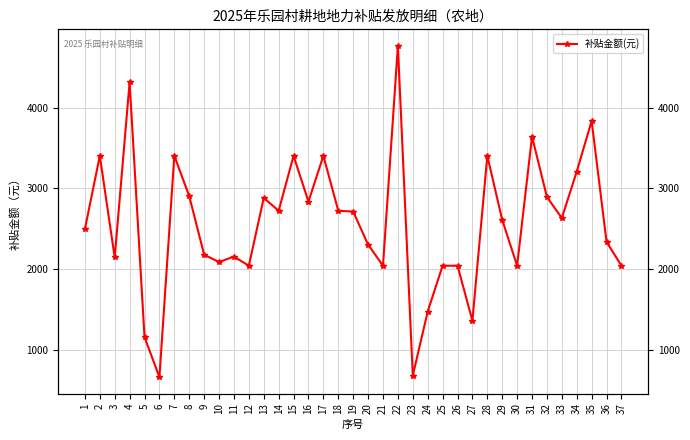

What is the value of the 29th point from the left?

2608.2